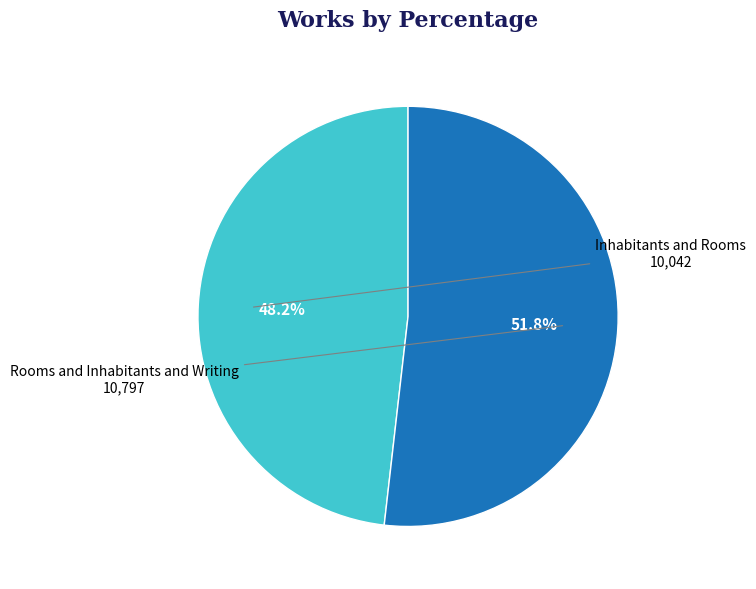

The Rooms and Inhabitants and Writing slice represents 52% of the pie. True or false?

True